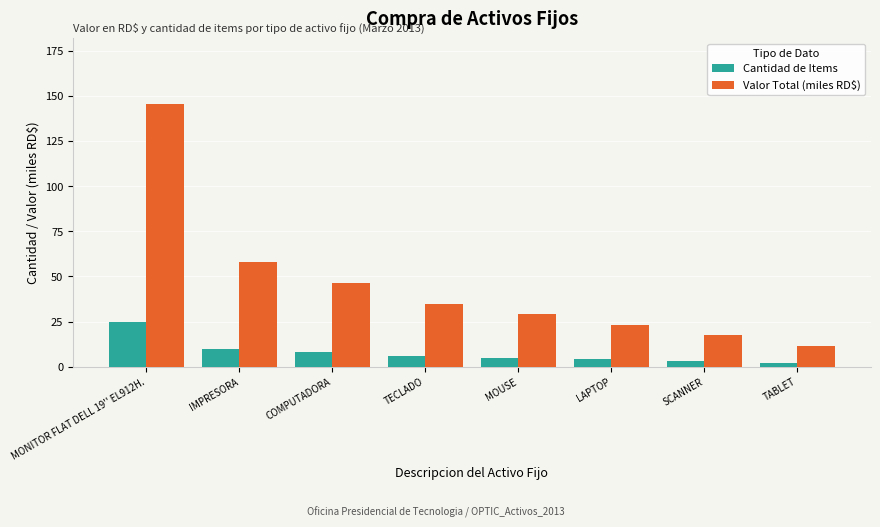

How many bars are there in total?

16